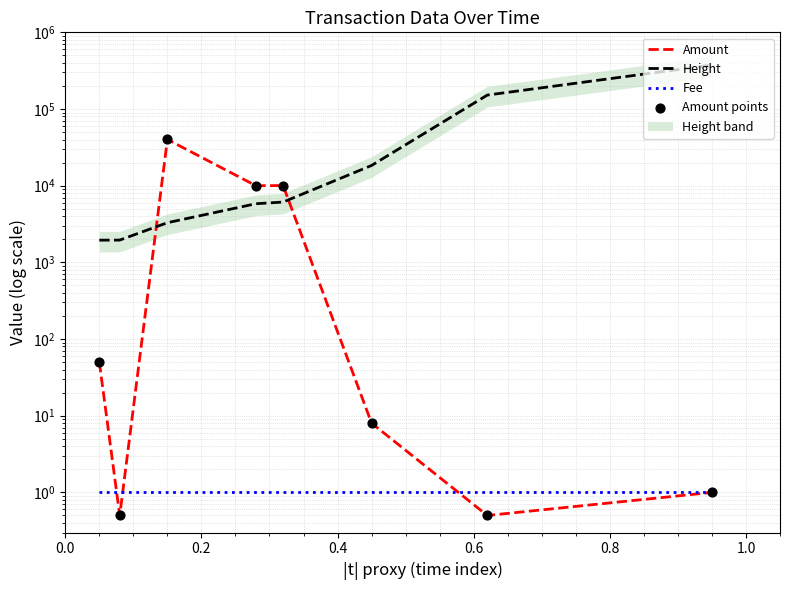

At how many categories does at least one series exceed 307559?

1